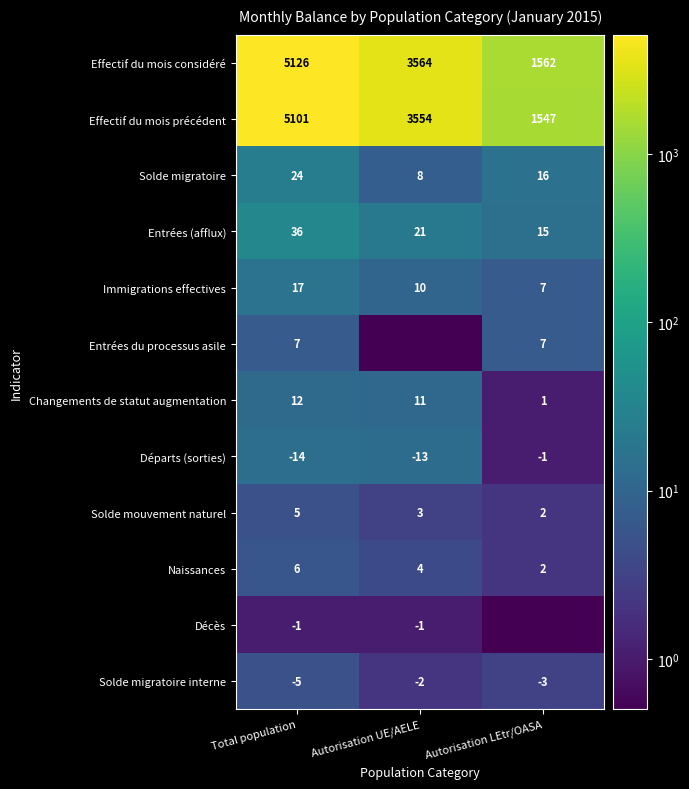

What is the difference between the maximum and second lowest values in the Effectif du mois considéré series?

1562.0